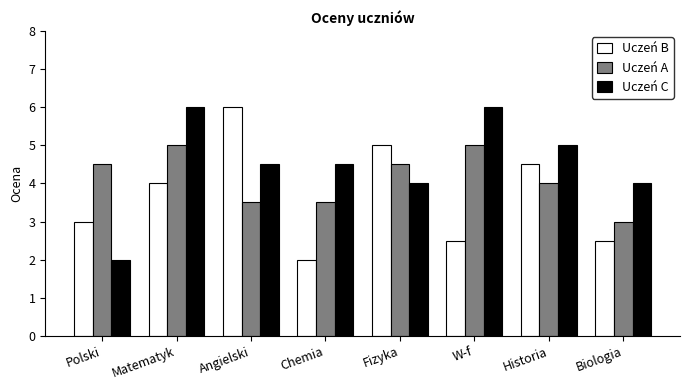

At which label does Uczeń A first exceed 4?

Polski